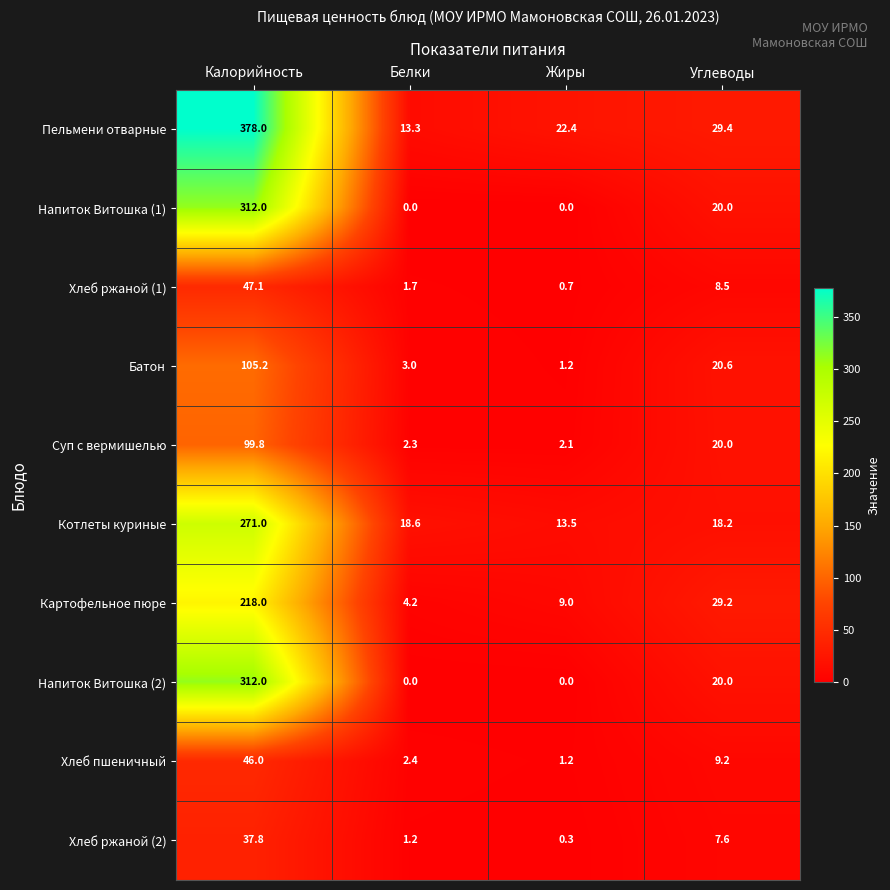

How many distinct data groups are displayed?

10